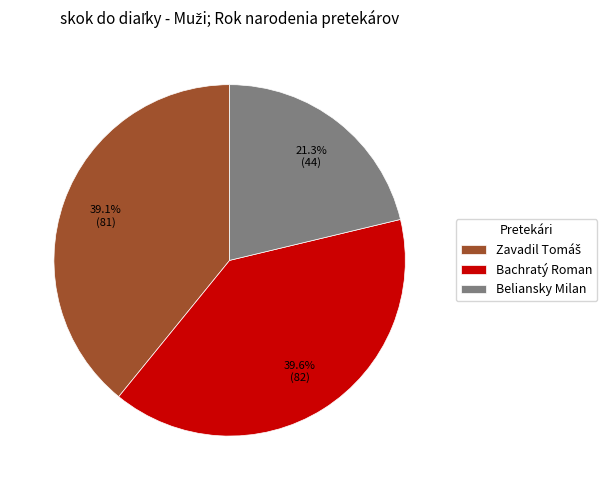

Is there a majority slice in this chart?

No